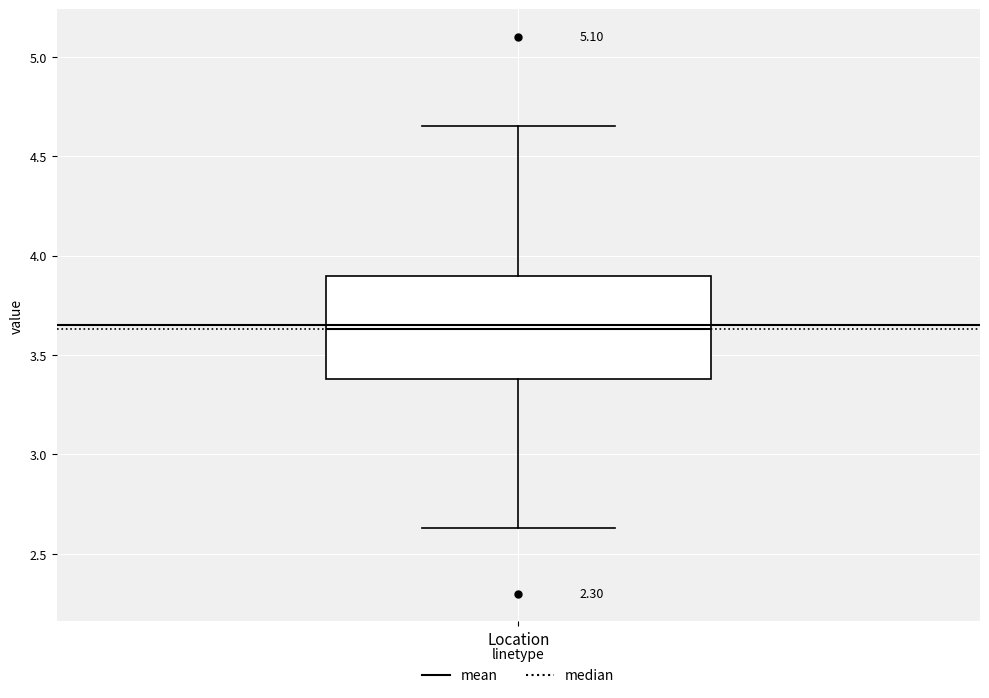

Where does the median line of the box for Location sit on the y-axis? The values are not printed on the chart, so give them approximately, as read against the axis.

3.65